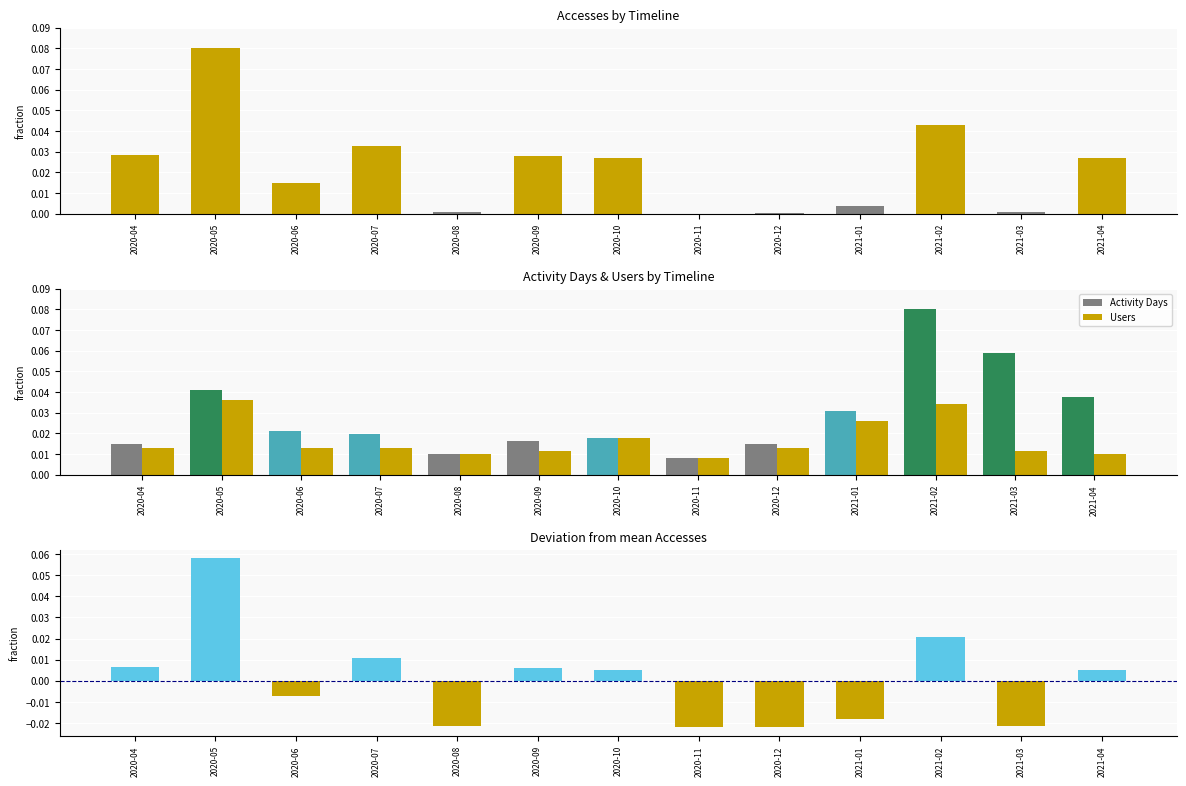

Is it true that Users equals 0.0 at 2020-12?

False